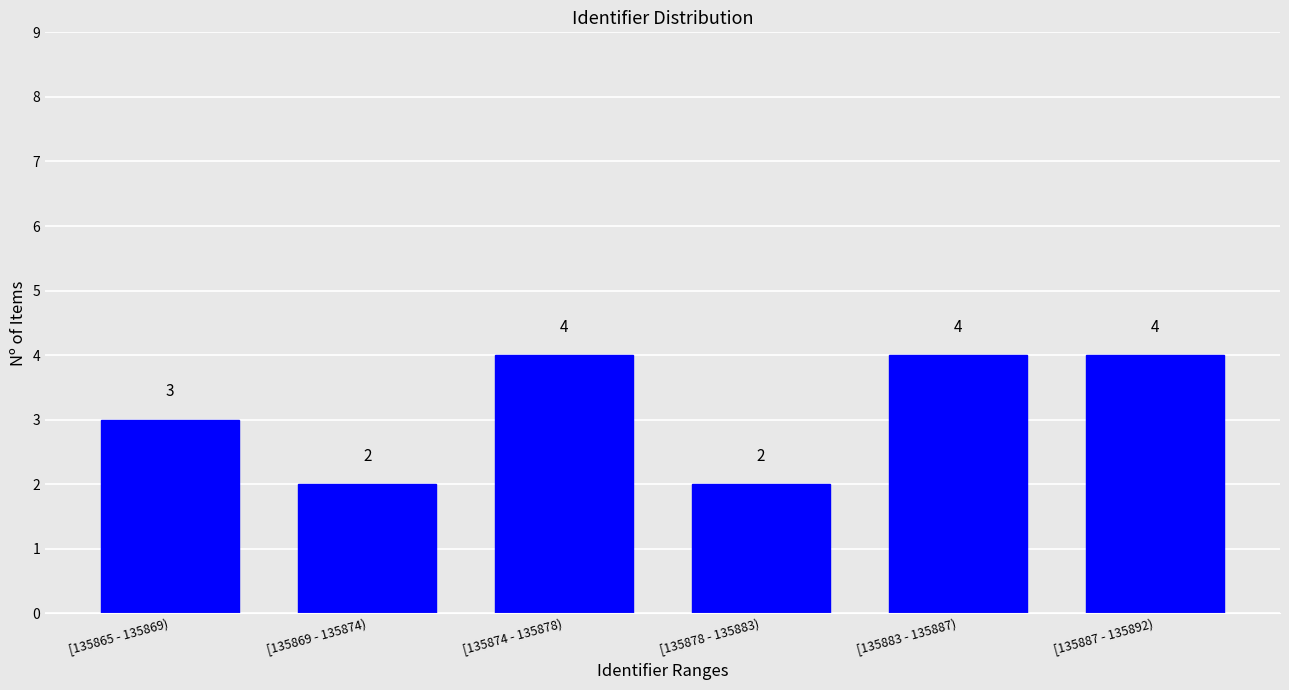

Reading right to left, what are all the values shown in this chart?

[135887 - 135892)=4	[135883 - 135887)=4	[135878 - 135883)=2	[135874 - 135878)=4	[135869 - 135874)=2	[135865 - 135869)=3